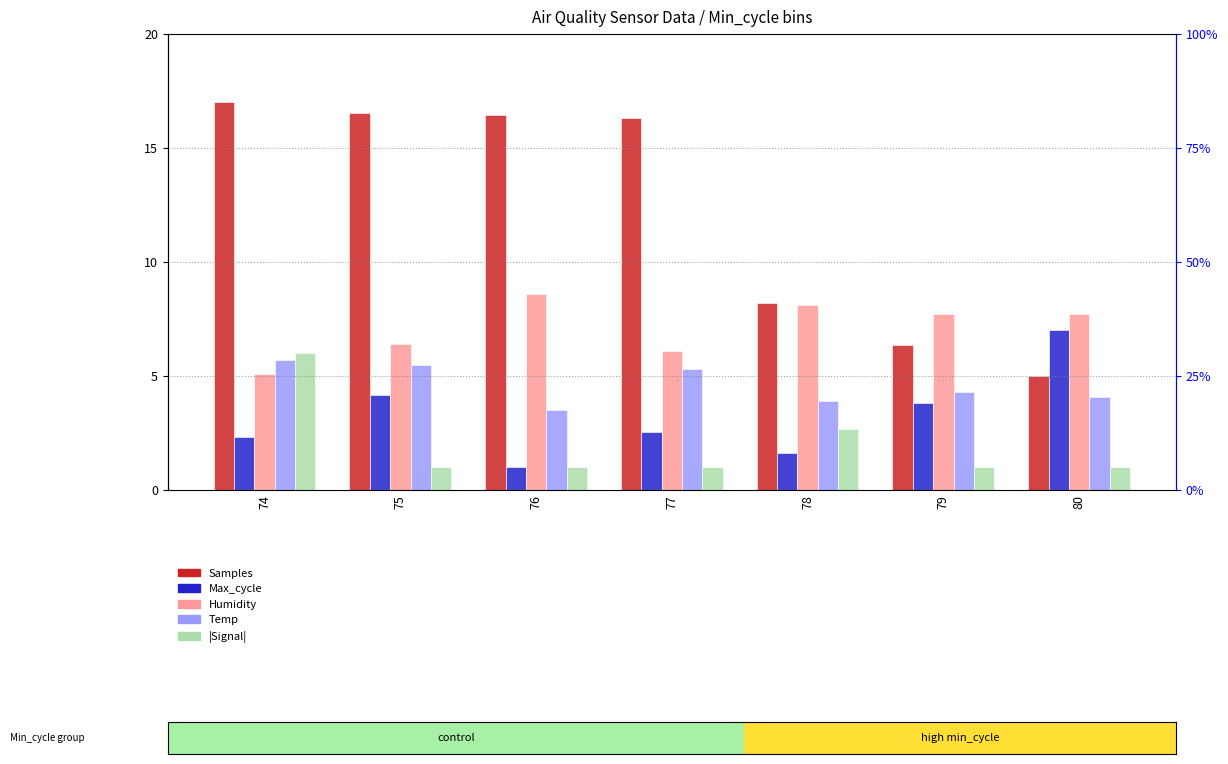

Which series changed the most between 78 and 80?

Max_cycle